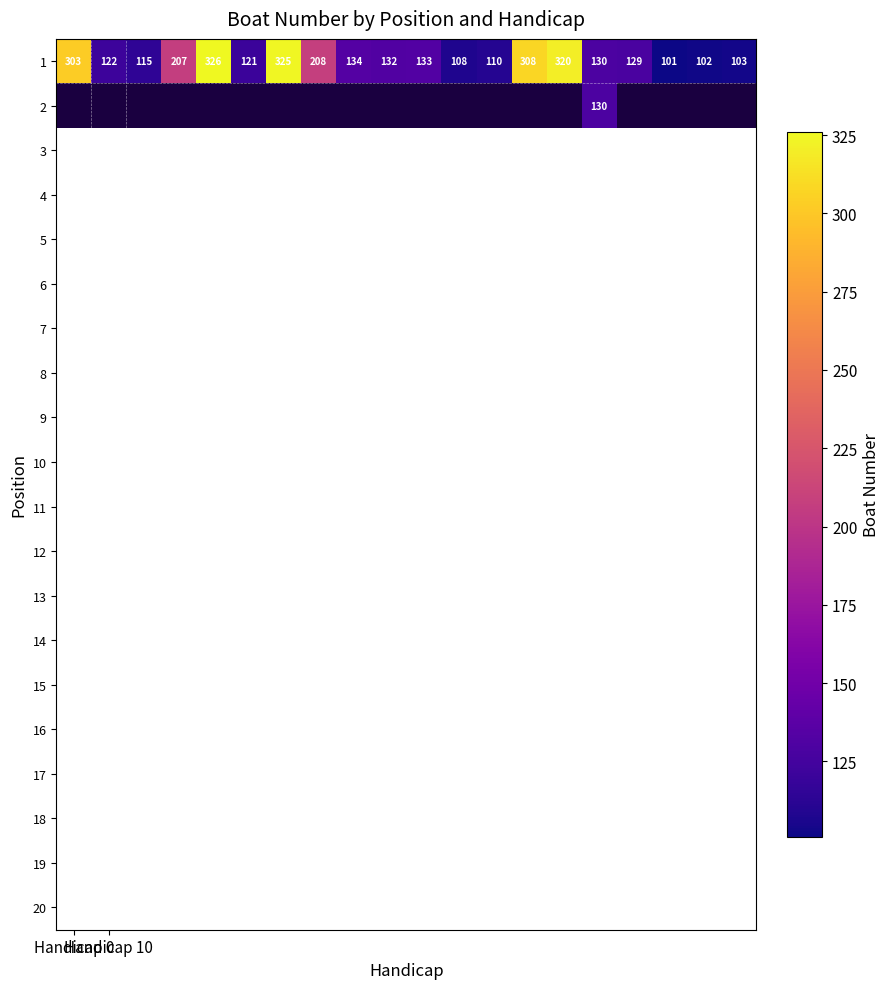

What is the difference between the maximum and minimum values in the 1 series?

225